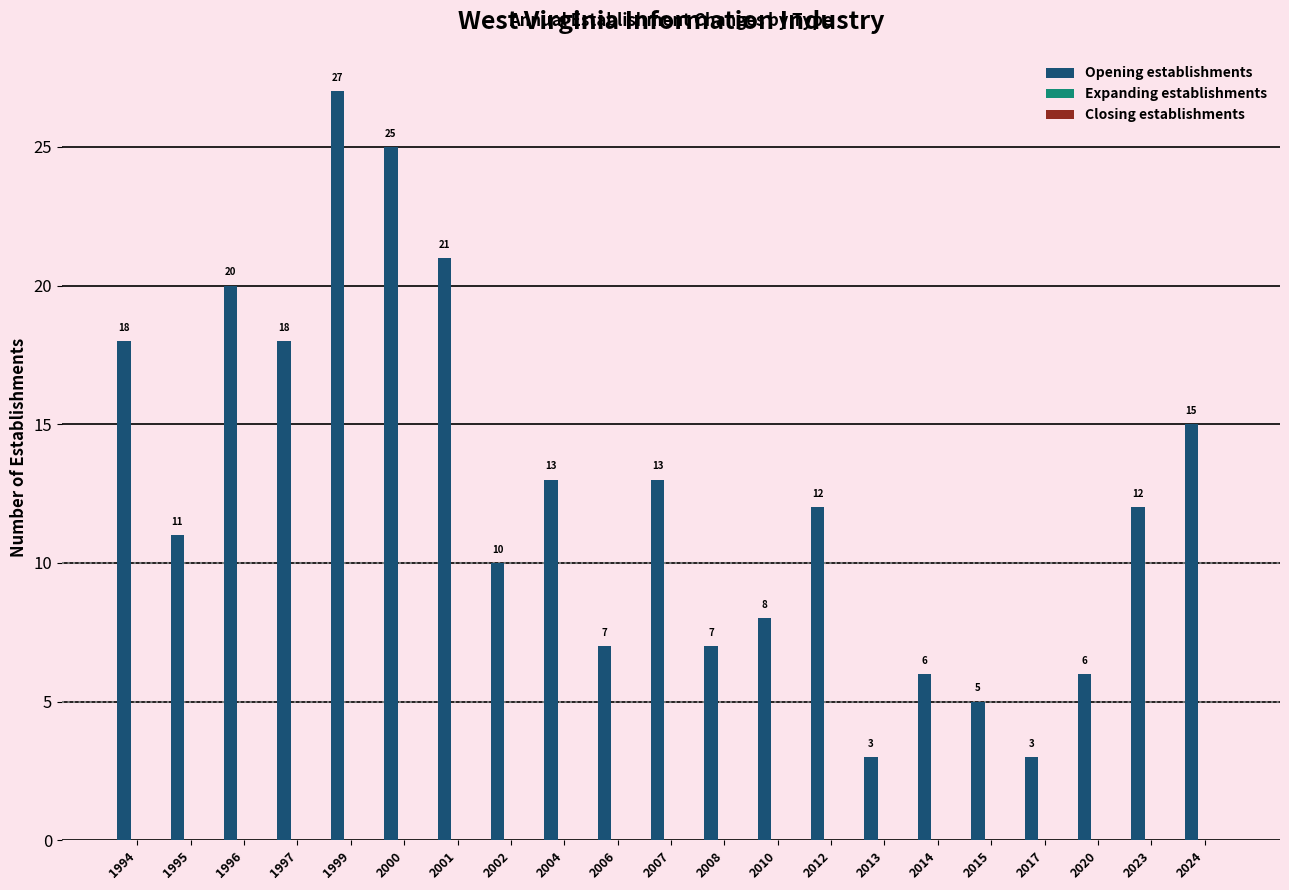

At which category does the chart reach its peak across all series?

1999